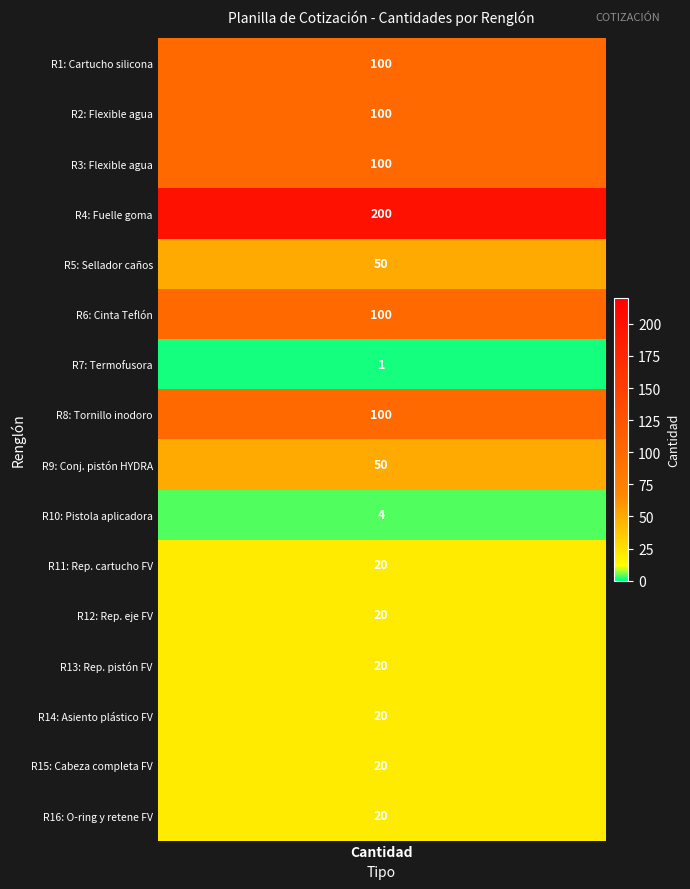

Count the number of values greater than 50.

6